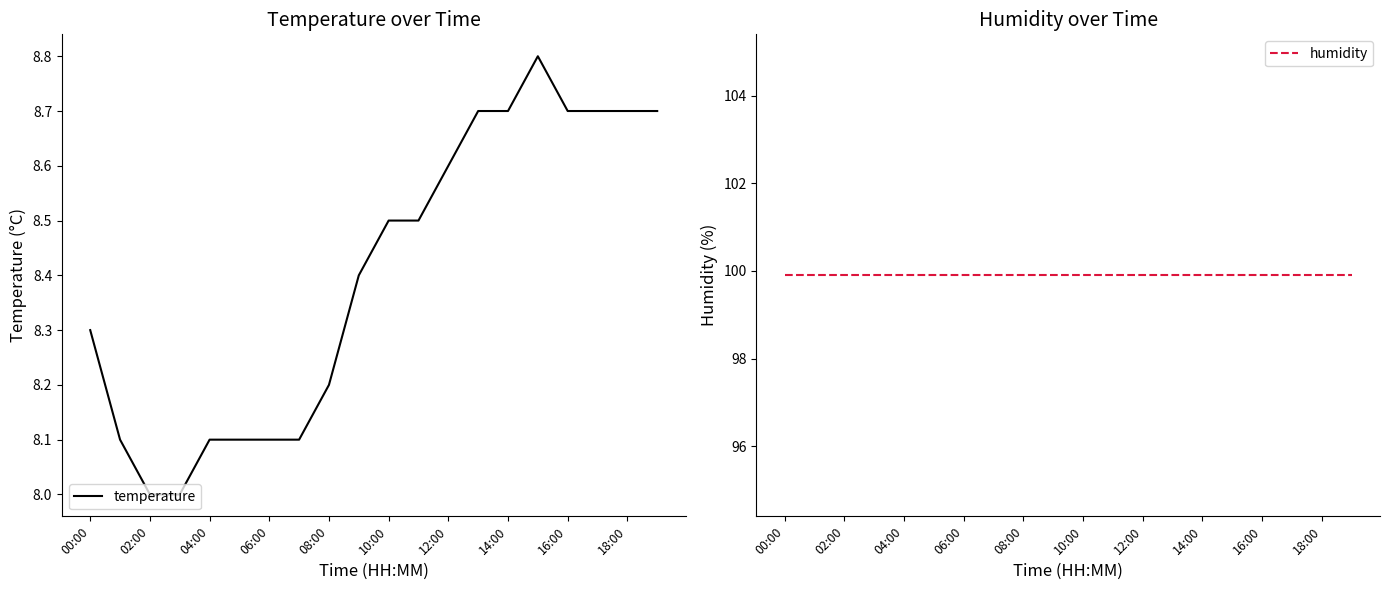

In temperature, how many points are higher than both neighbors (excluding endpoints)?

1